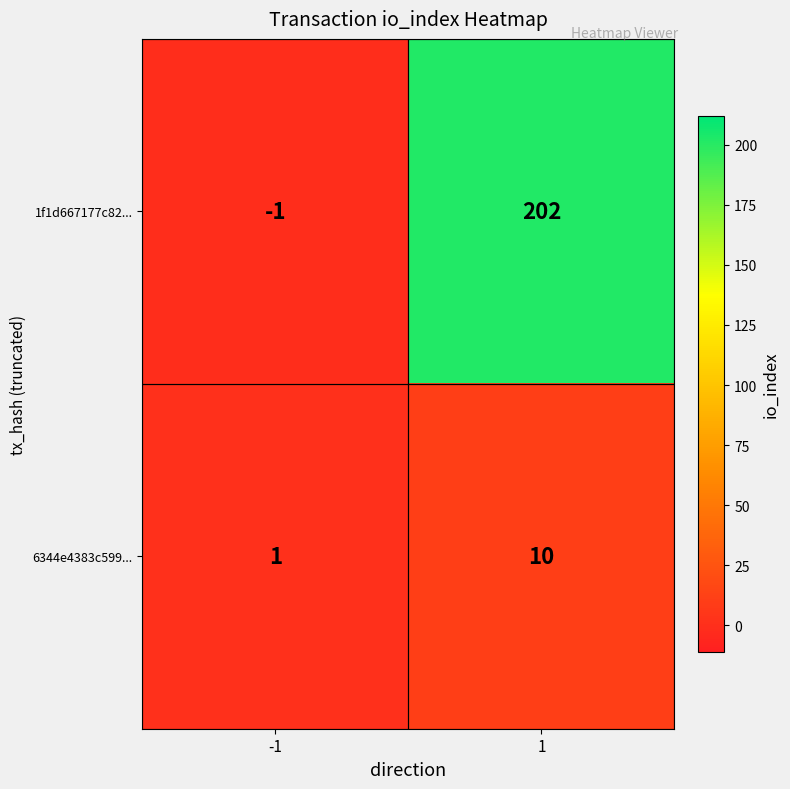

What is the sum of all 1f1d667177c82... values?

201